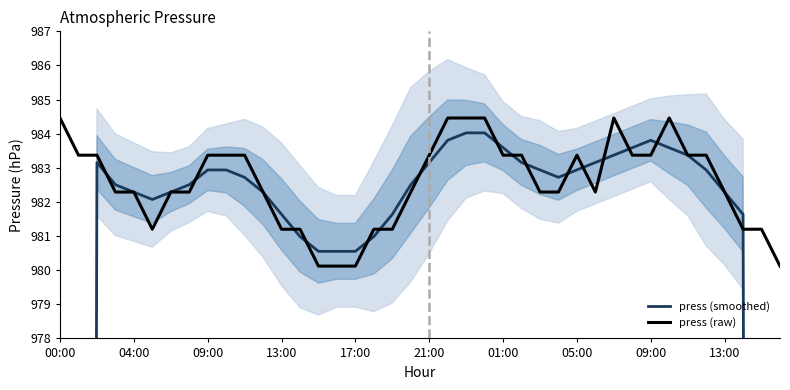

Count the number of data series in this chart.

2